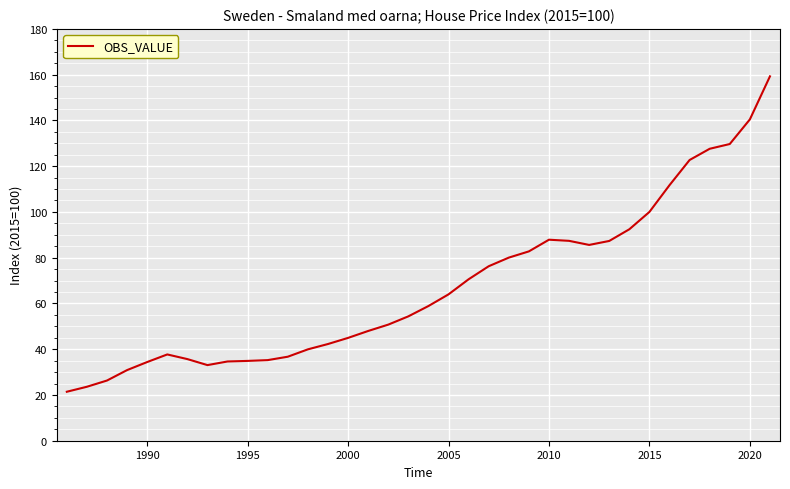

What is the minimum value shown in the chart?

21.4